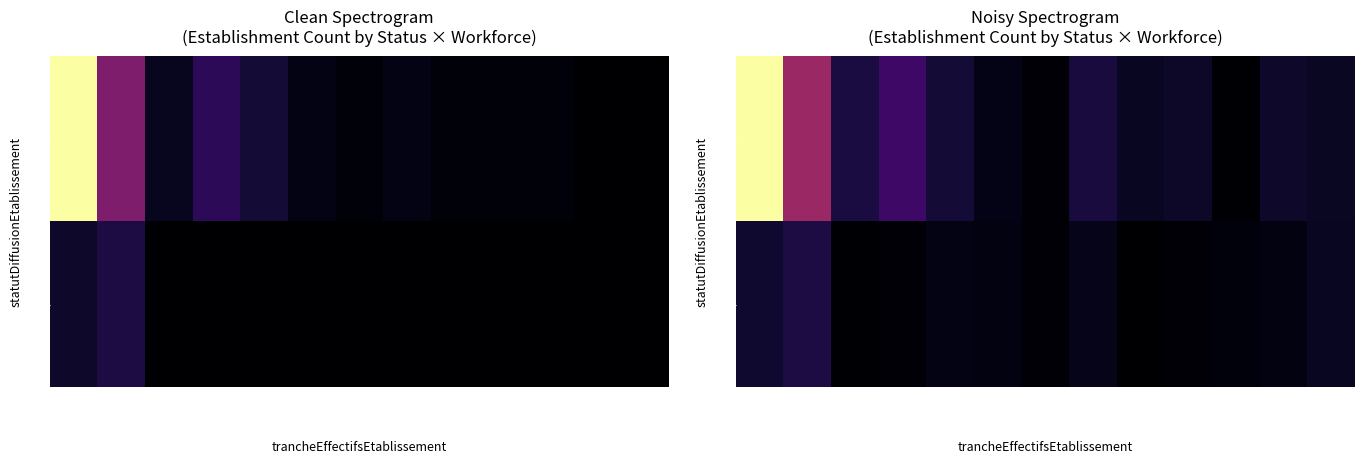

How many values in the P series exceed 2?

7